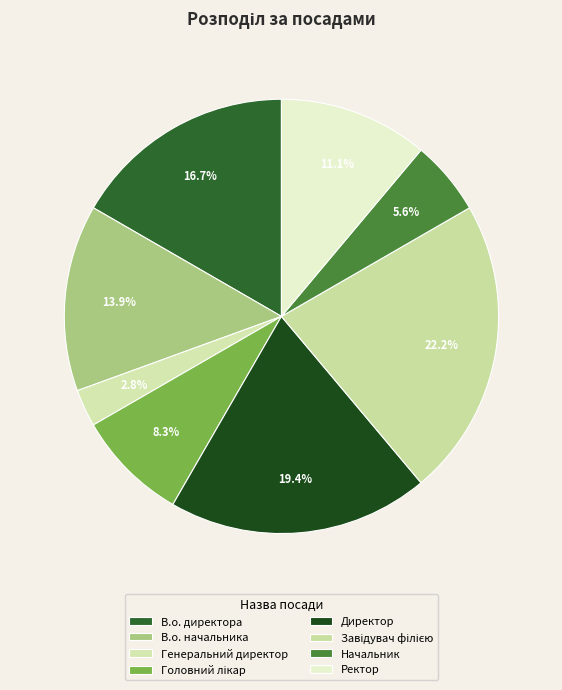

Does Головний лікар represent more than half of the total?

No